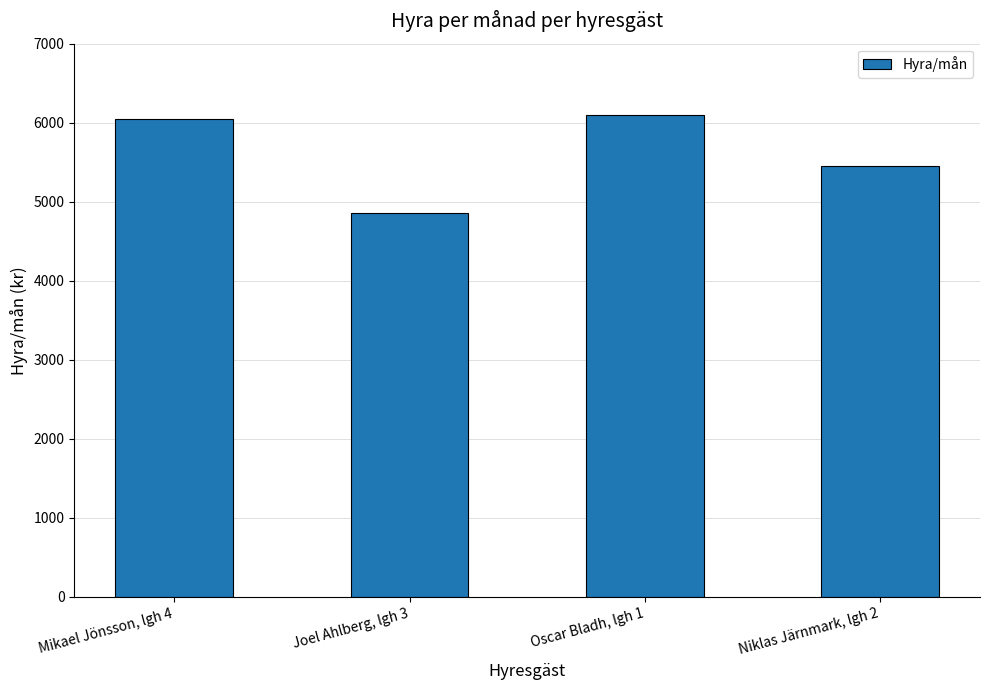

What is the difference between the maximum and minimum values?

1241